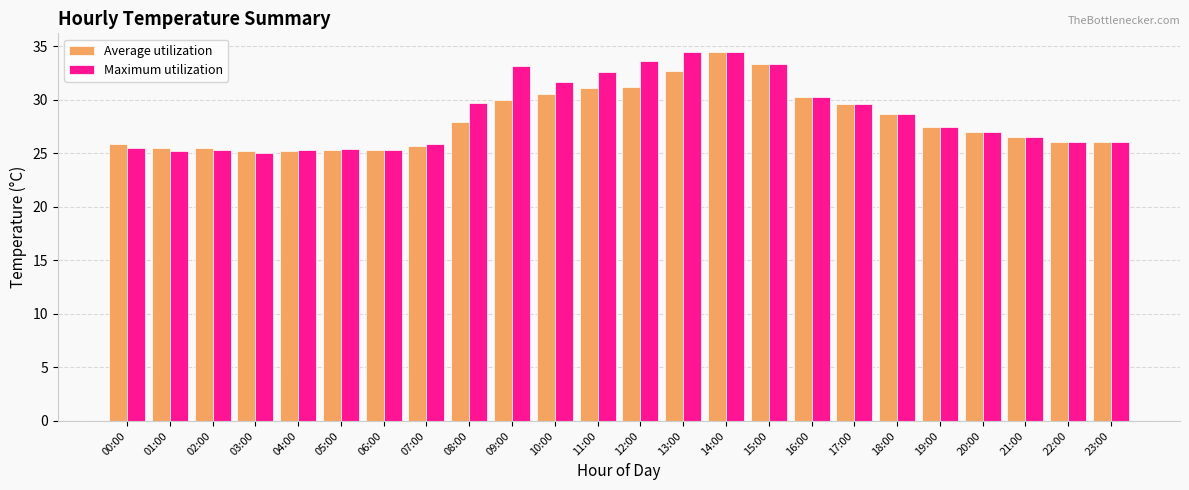

What is the smallest value displayed?

25.0